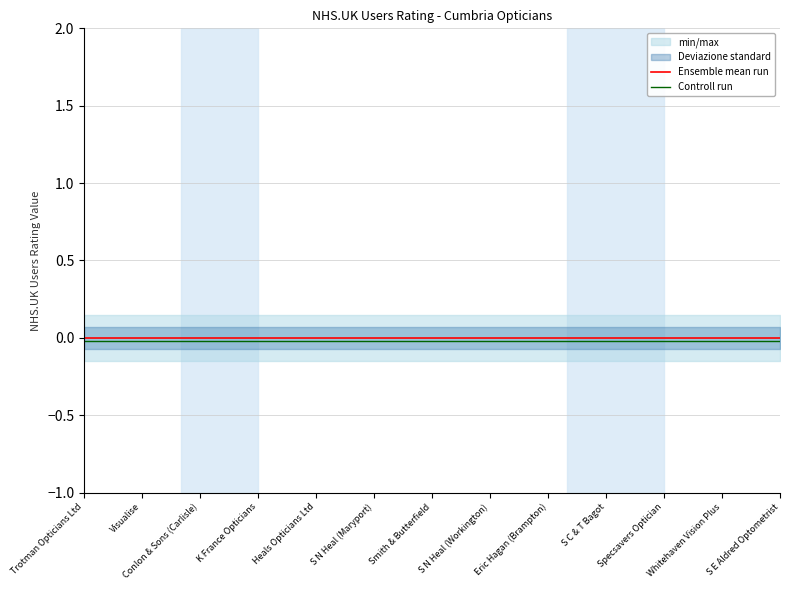

True or false: Ensemble mean run has a value of 0.0 at 13.

True